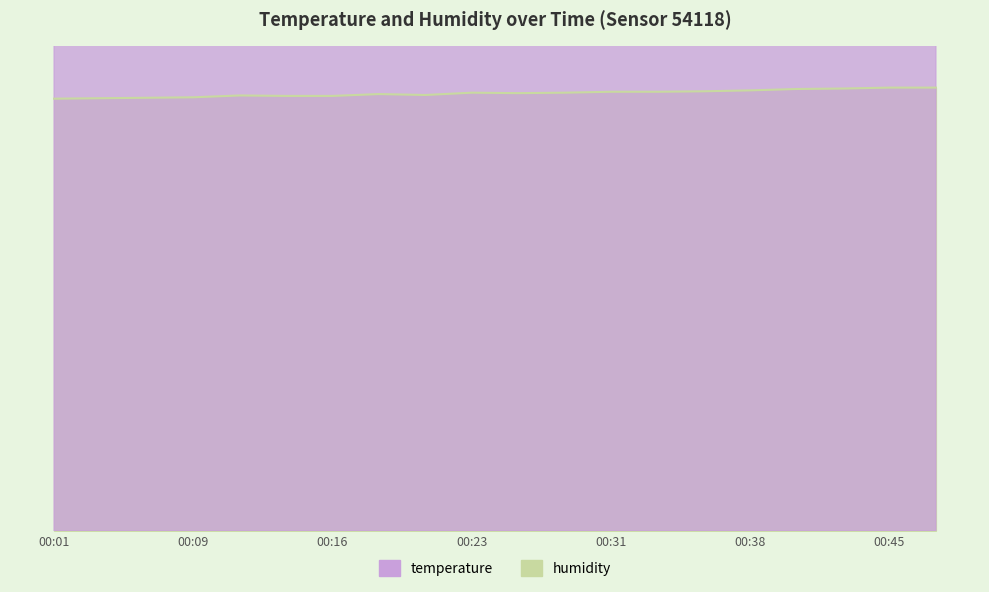

Where is the first local maximum for temperature?

00:14